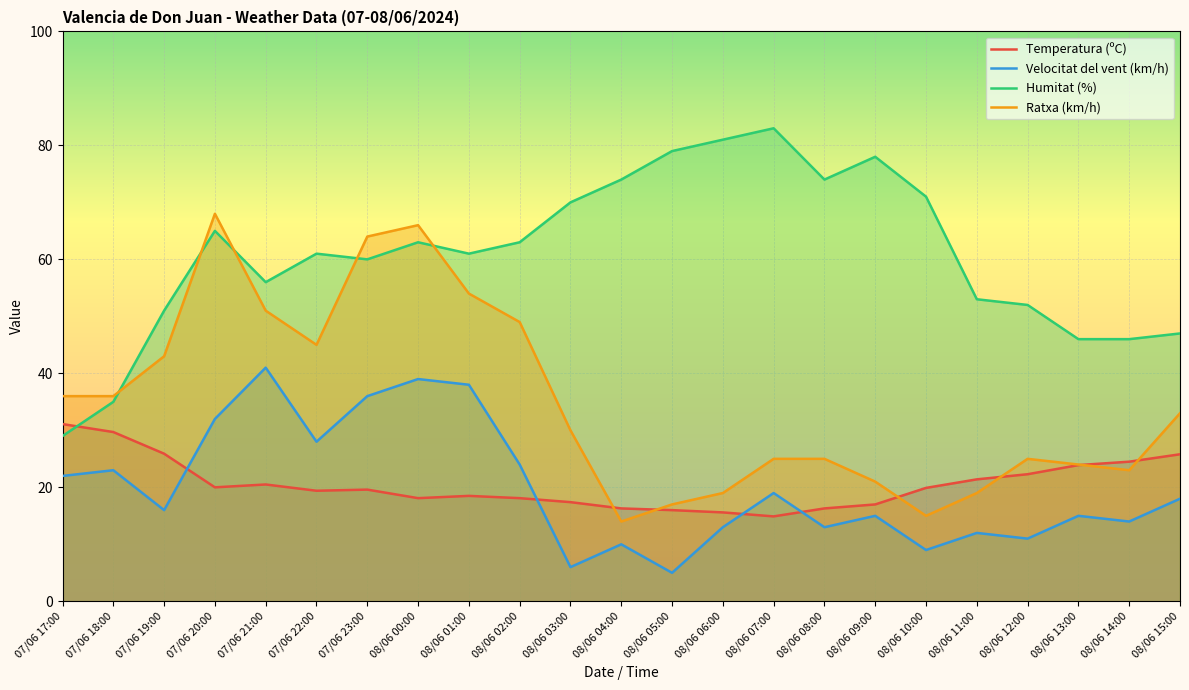

True or false: Temperatura (ºC) has more than 1 interior local peaks.

True